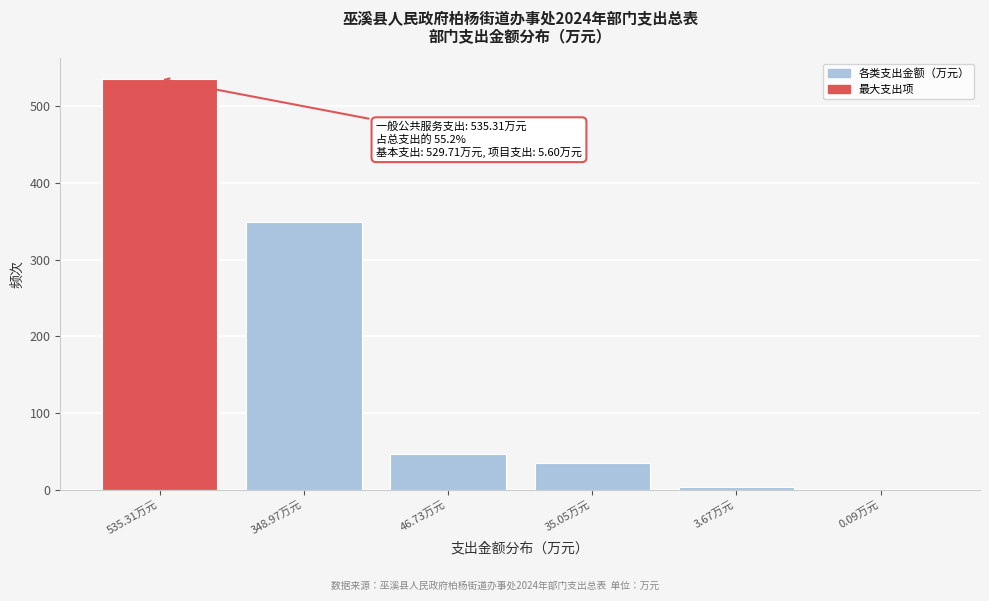

The chart shows a value of 218.9 at 535.31万元. True or false?

False